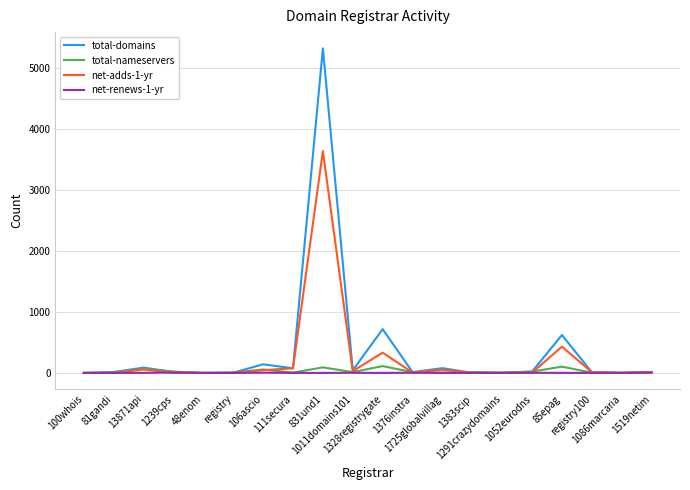

Which series has the largest range (max minus min)?

total-domains